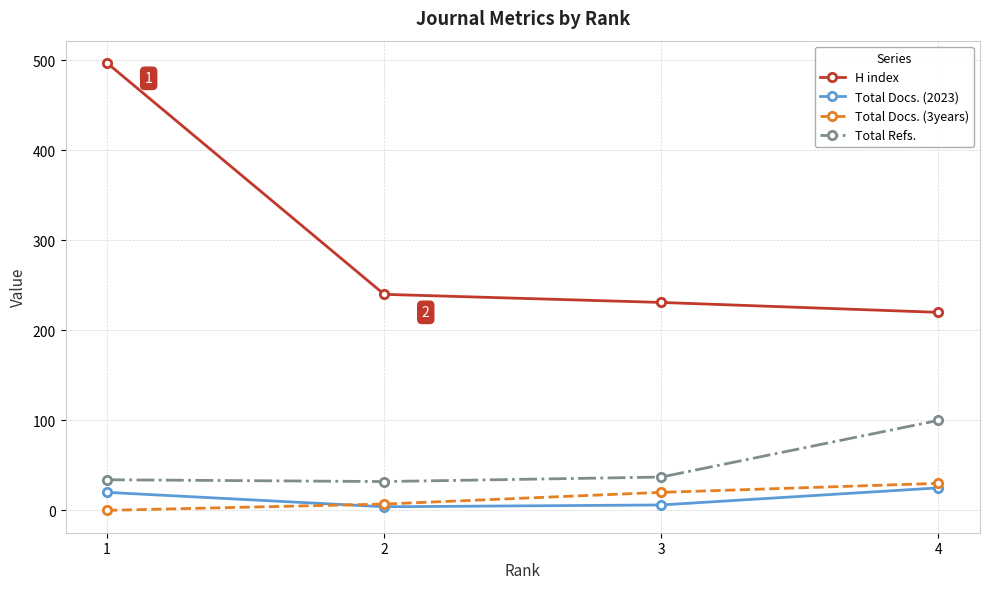

How many Total Docs. (3years) values are between 7 and 30?

3